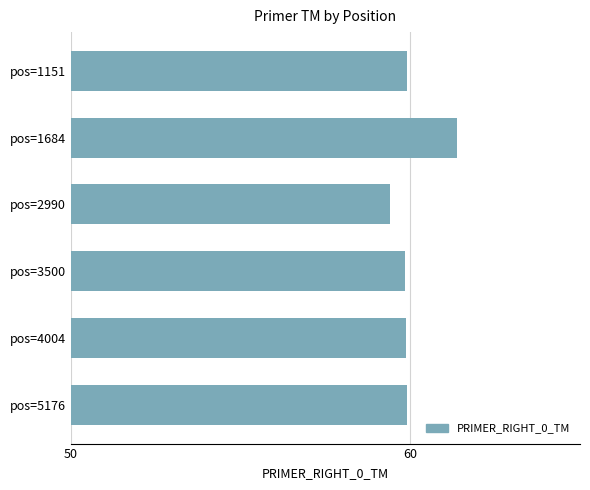

Which label corresponds to the largest value in the chart?

pos=1684